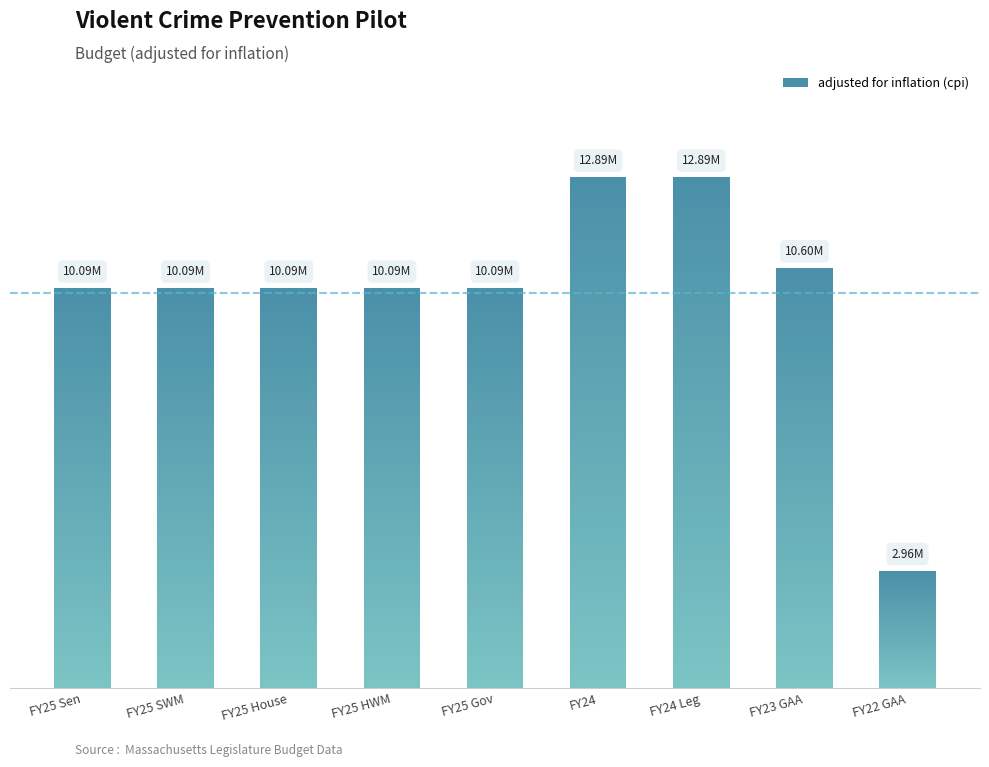

Are the bars grouped side by side (vs. stacked)?

No